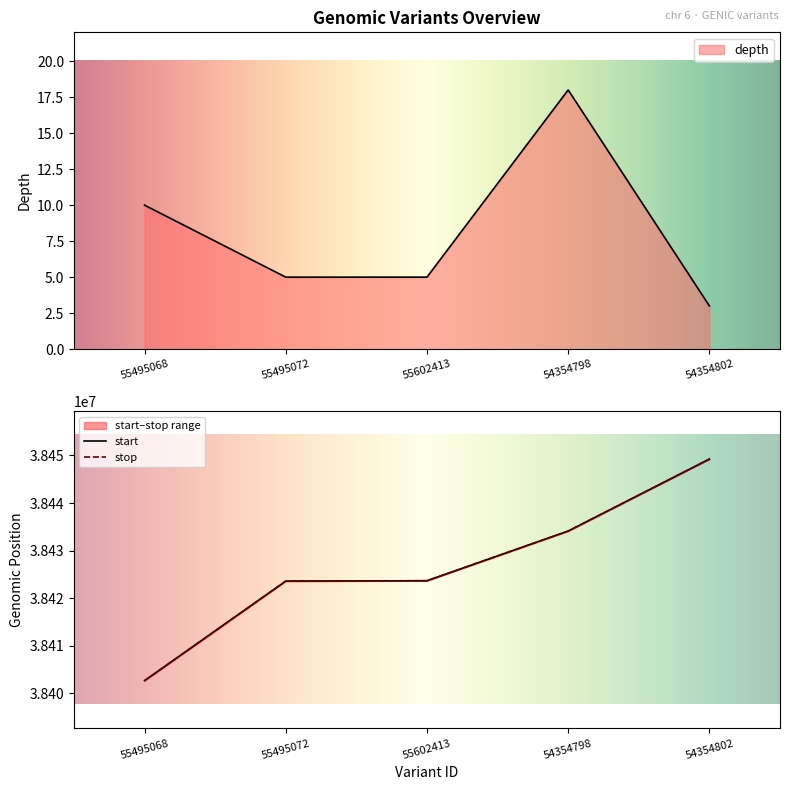

How many values in the stop series exceed 38423679?

2